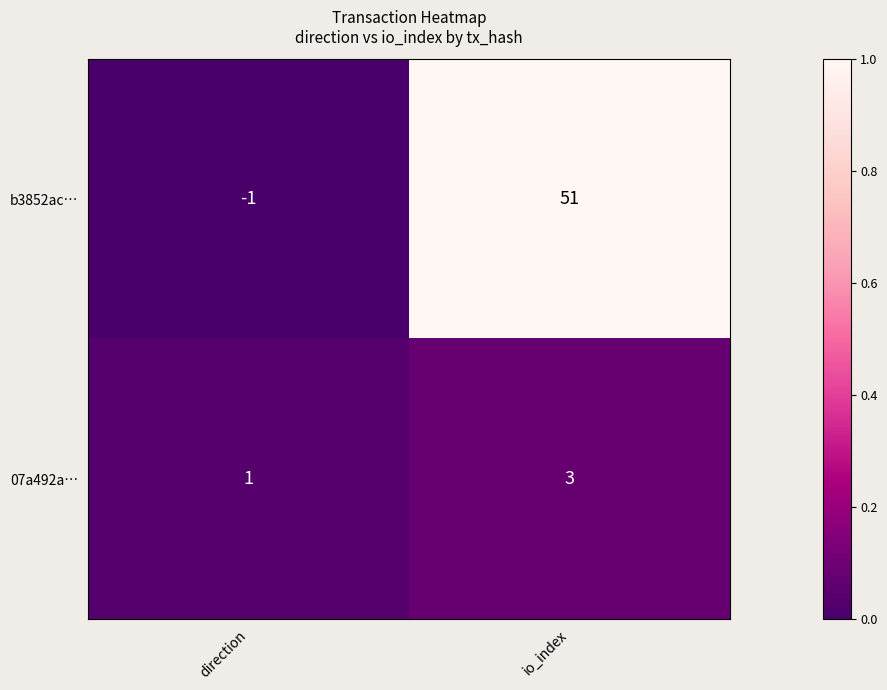

At which category is the sum across all series the highest?

io_index